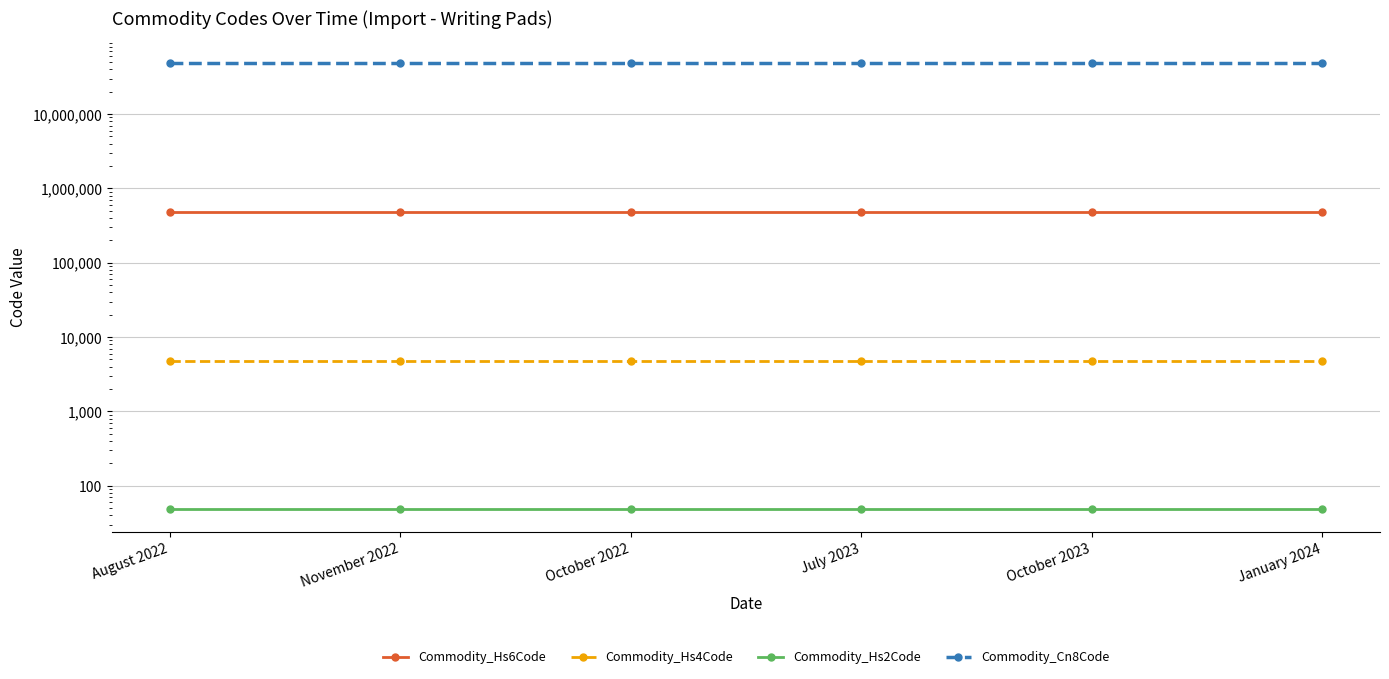

The Commodity_Hs6Code series shows 482010 at October 2023. True or false?

True